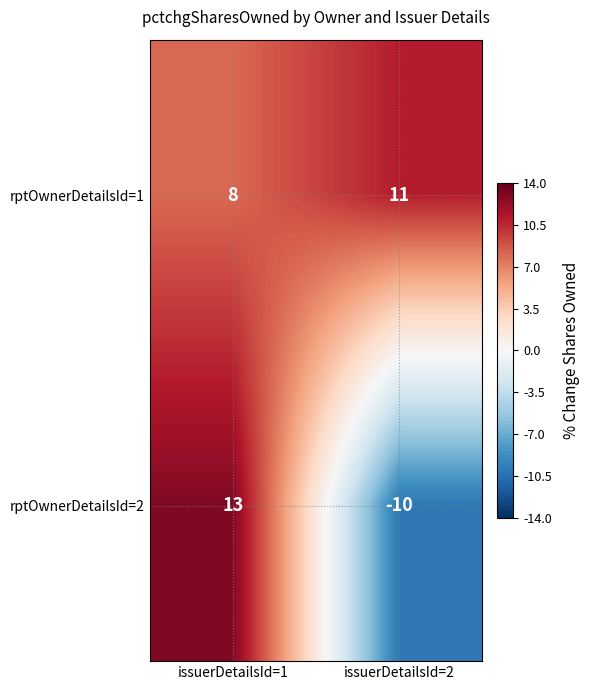

How many distinct data groups are displayed?

2